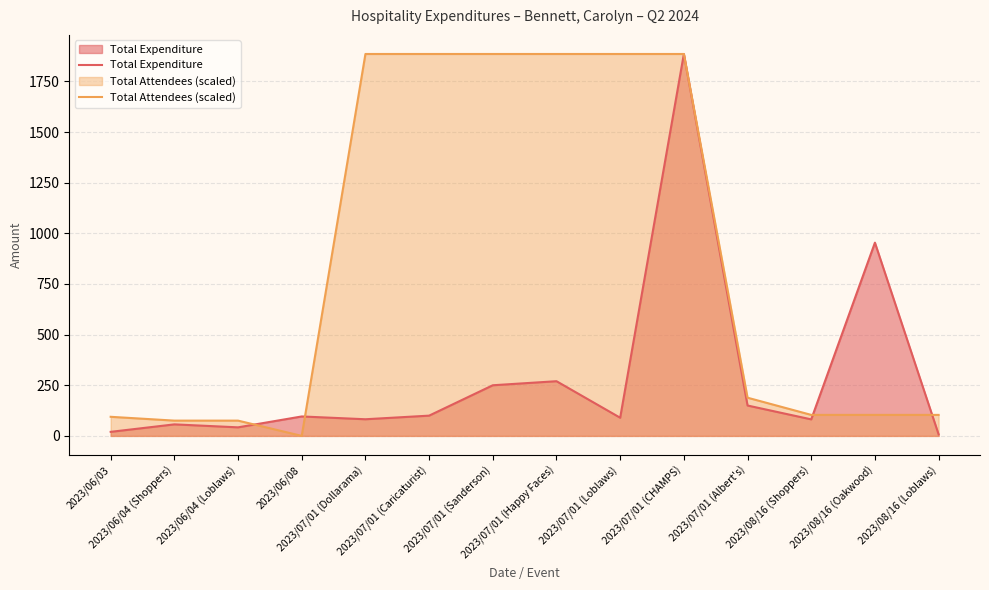

How many times do Total Attendees (scaled) and Total Expenditure cross each other?

4